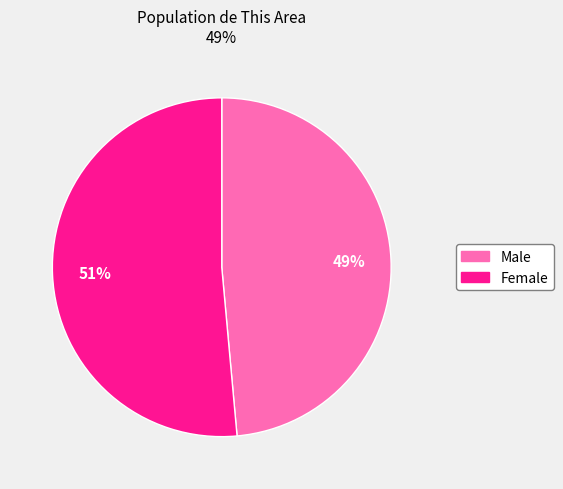

To the nearest percent, what percentage of the pie is Female?

51%